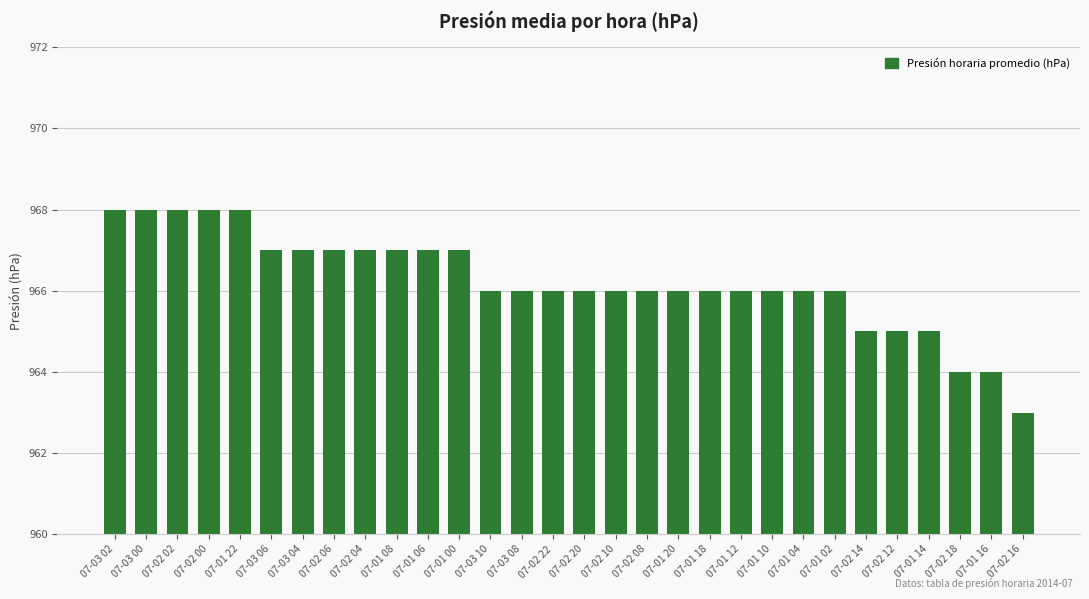

Reading left to right, extract all data points from this chart.

968	968	968	968	968	967	967	967	967	967	967	967	966	966	966	966	966	966	966	966	966	966	966	966	965	965	965	964	964	963